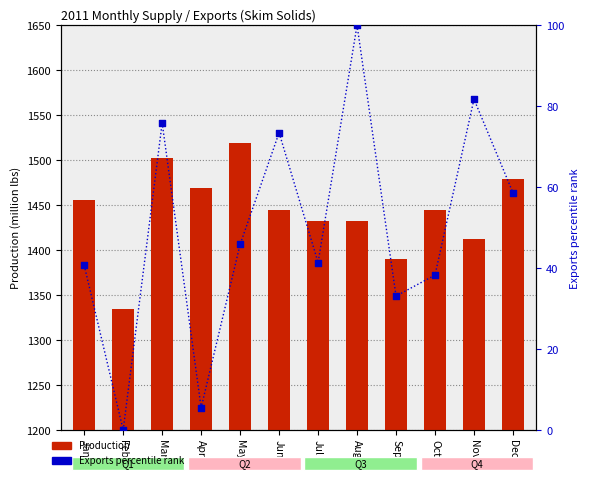

Is the value of Production (million lbs) at Feb greater than the value of percentile rank within the sample at Apr?

Yes